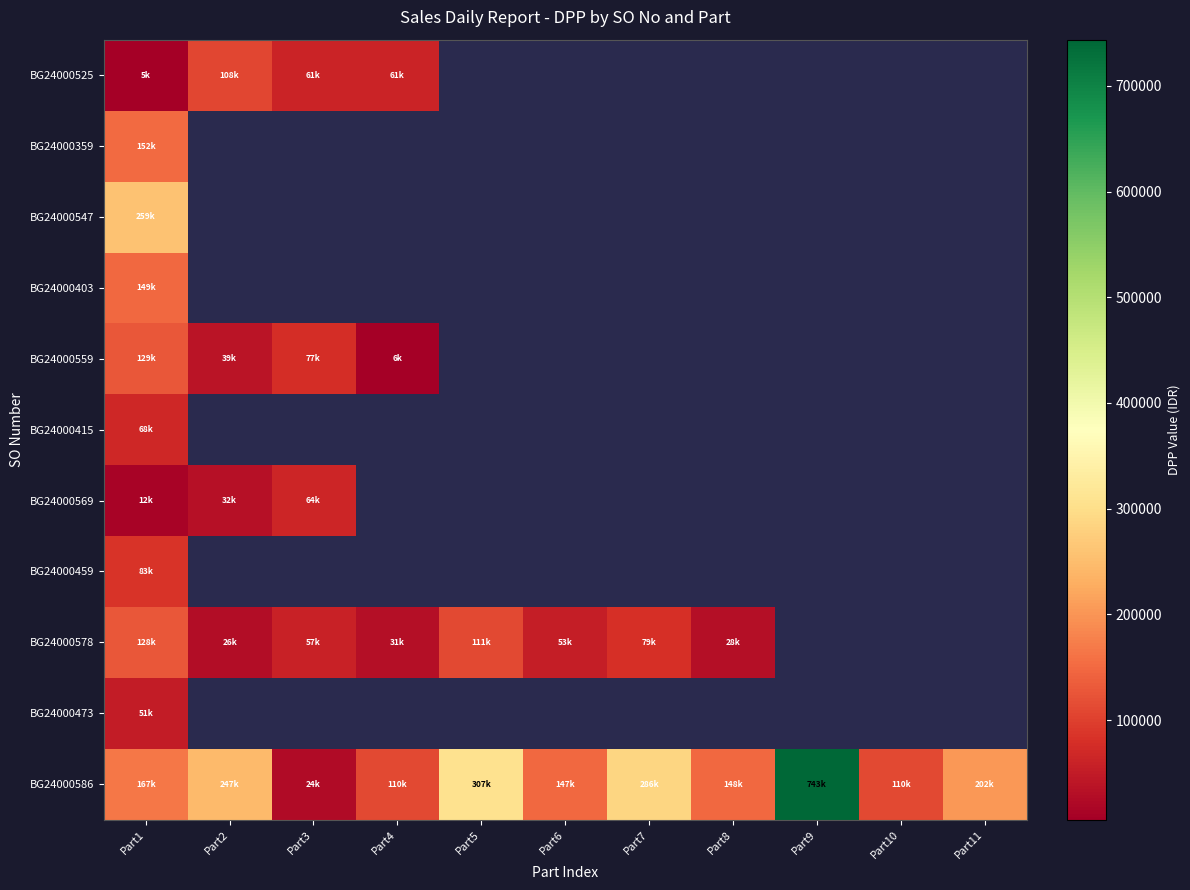

Is it true that BG24000569 equals 32033.0 at Part2?

True